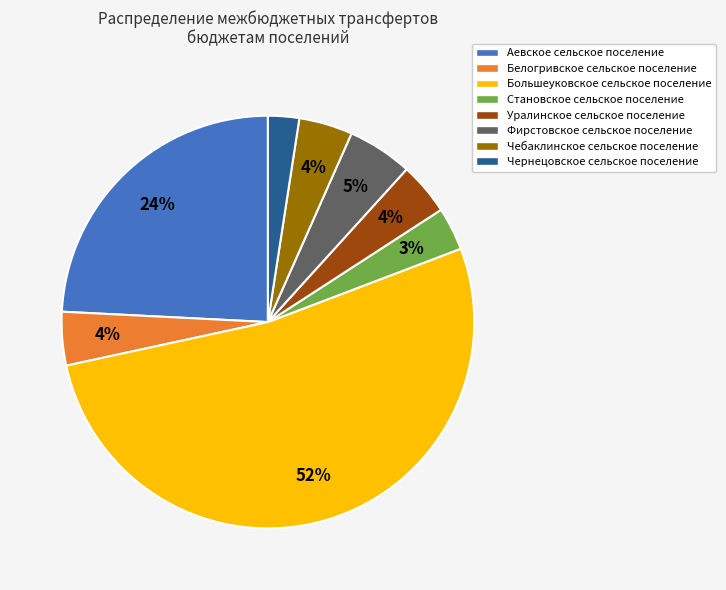

What percentage is the Чебаклинское сельское поселение slice, to the nearest percent?

4%